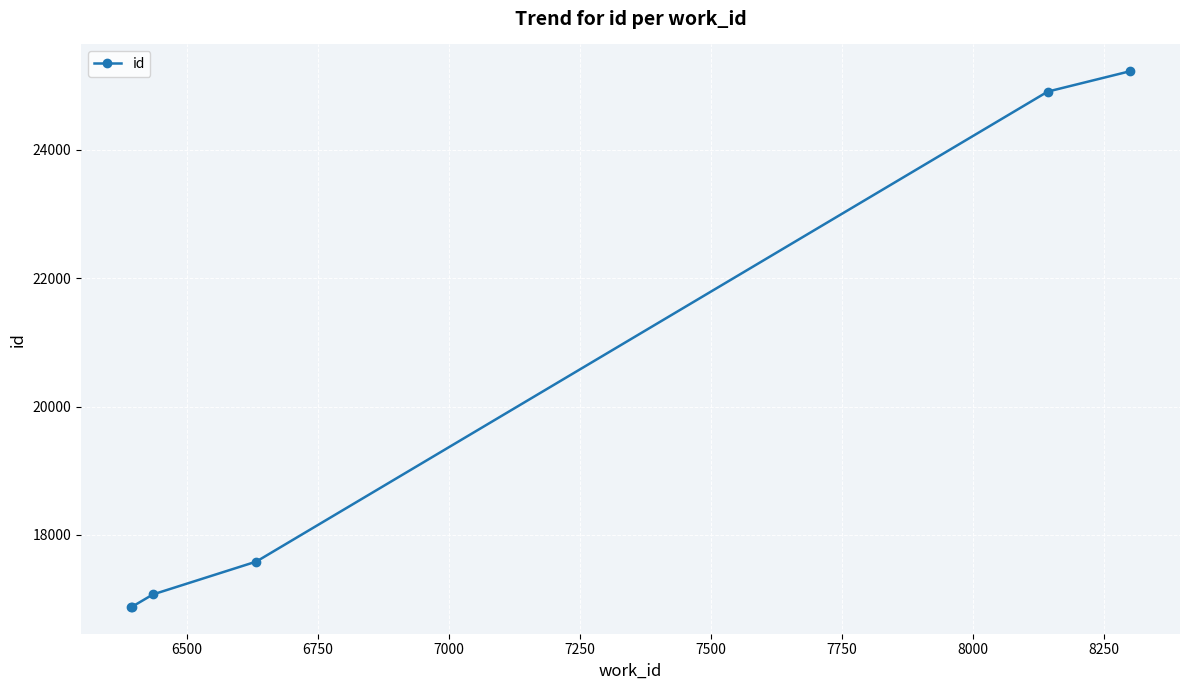

What is the maximum value shown in the chart?

25221